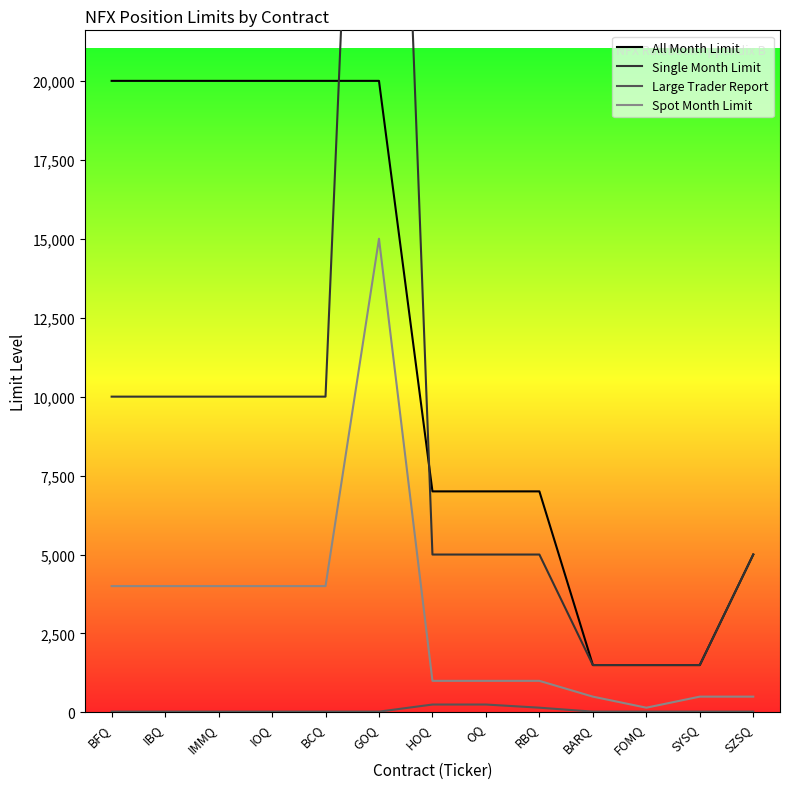

What is the total value across all series at HOQ?

13250